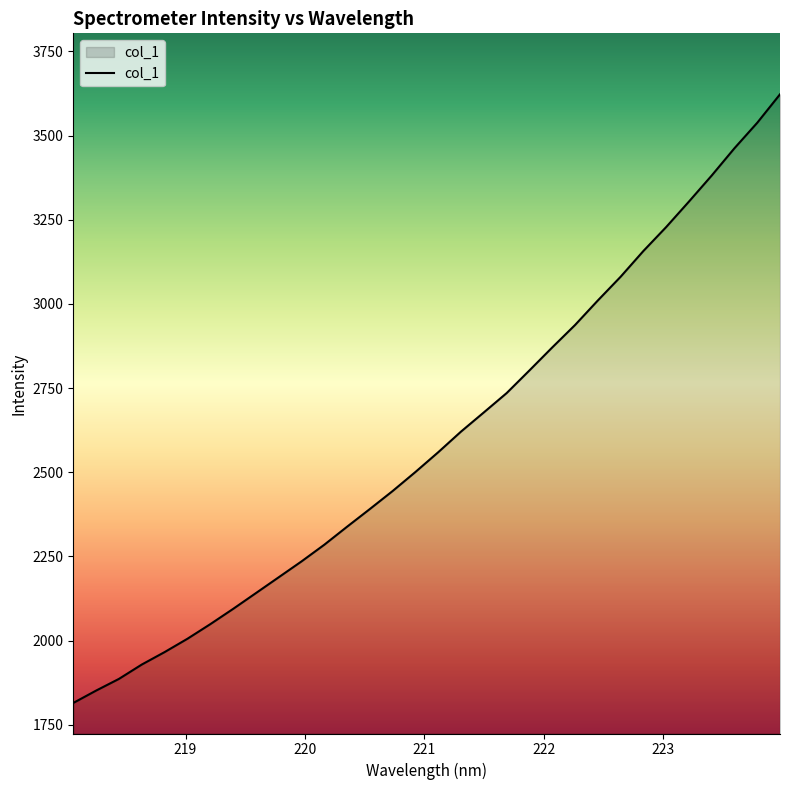

What is the maximum value shown in the chart?

3622.6